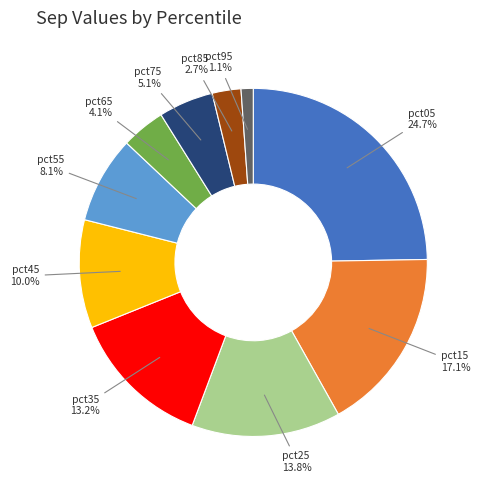

Does any single category account for the majority?

No